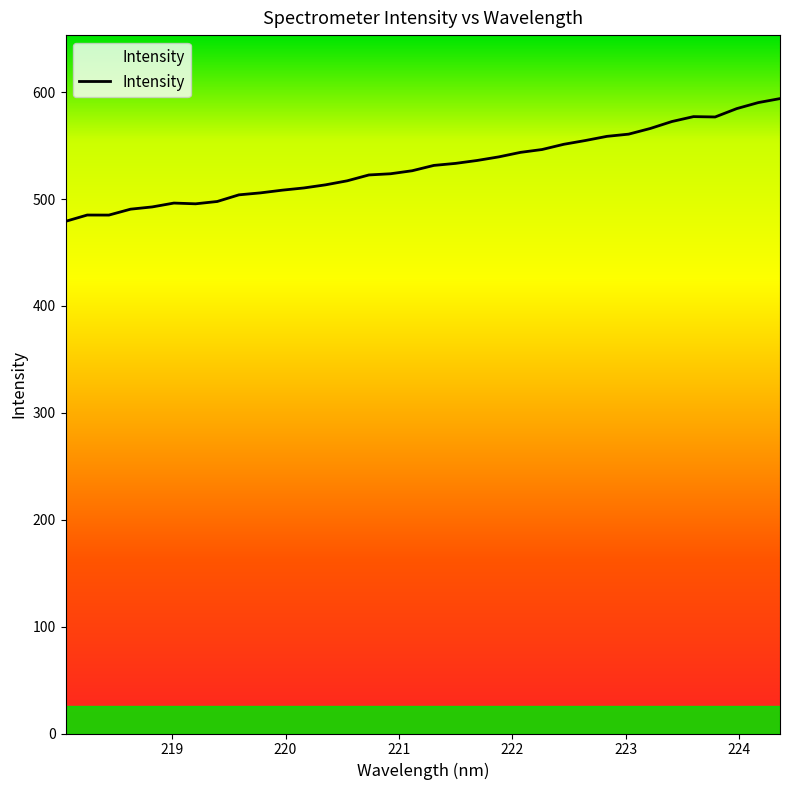

How many lines are shown in the chart?

1